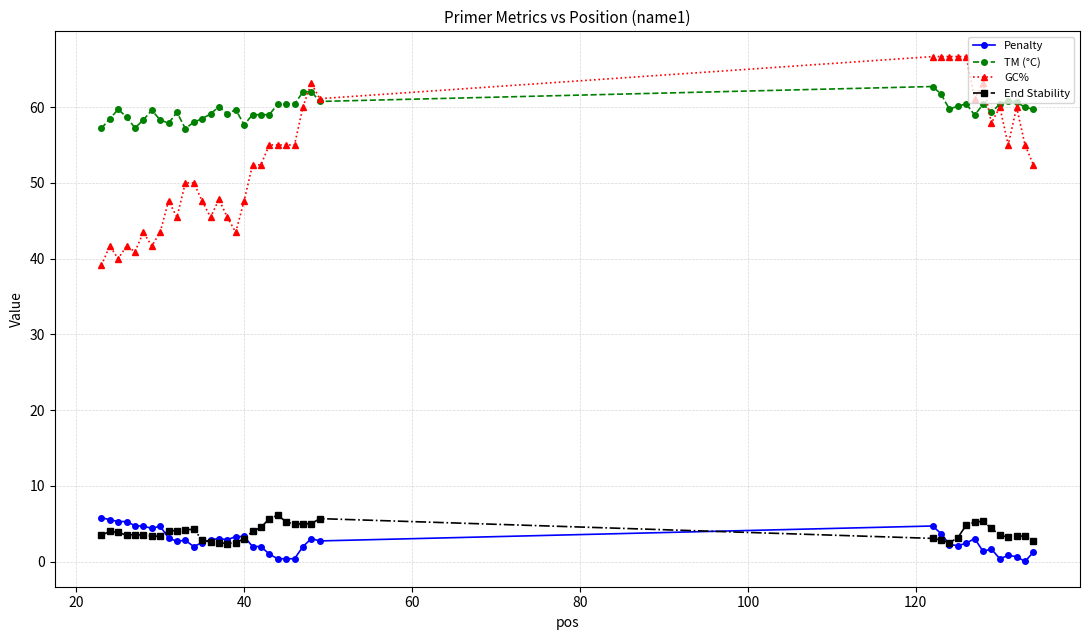

True or false: TM (°C) has more than 1 interior local peaks.

True